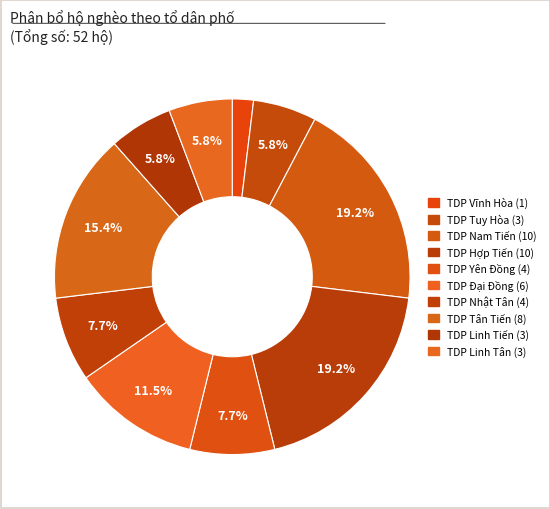

Which slice is the largest?

TDP Nam Tiến